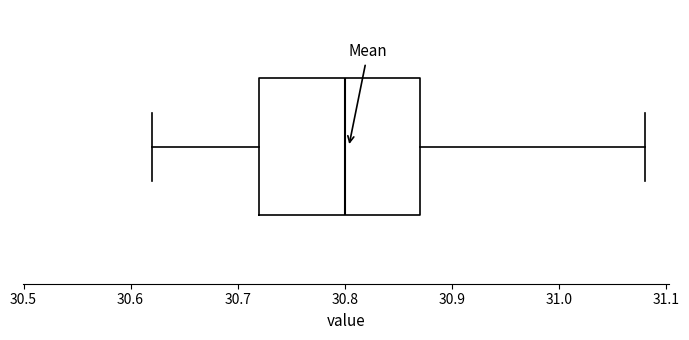

Transcribe this box plot: give where the median line is, the range the box spans, and where the two whiskers end, as read against the x-axis. The values are not printed on the chart, so give them approximately, as read against the axis.

median 30.80, box 30.72 to 30.87, whiskers 30.62 to 31.08